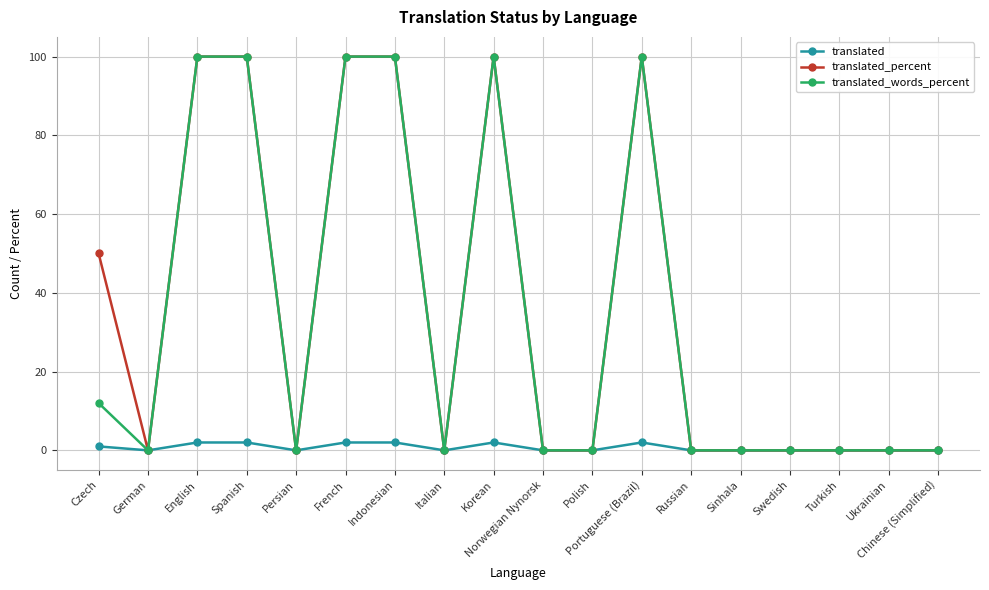

What is the difference between the translated values at Norwegian Nynorsk and Korean?

2